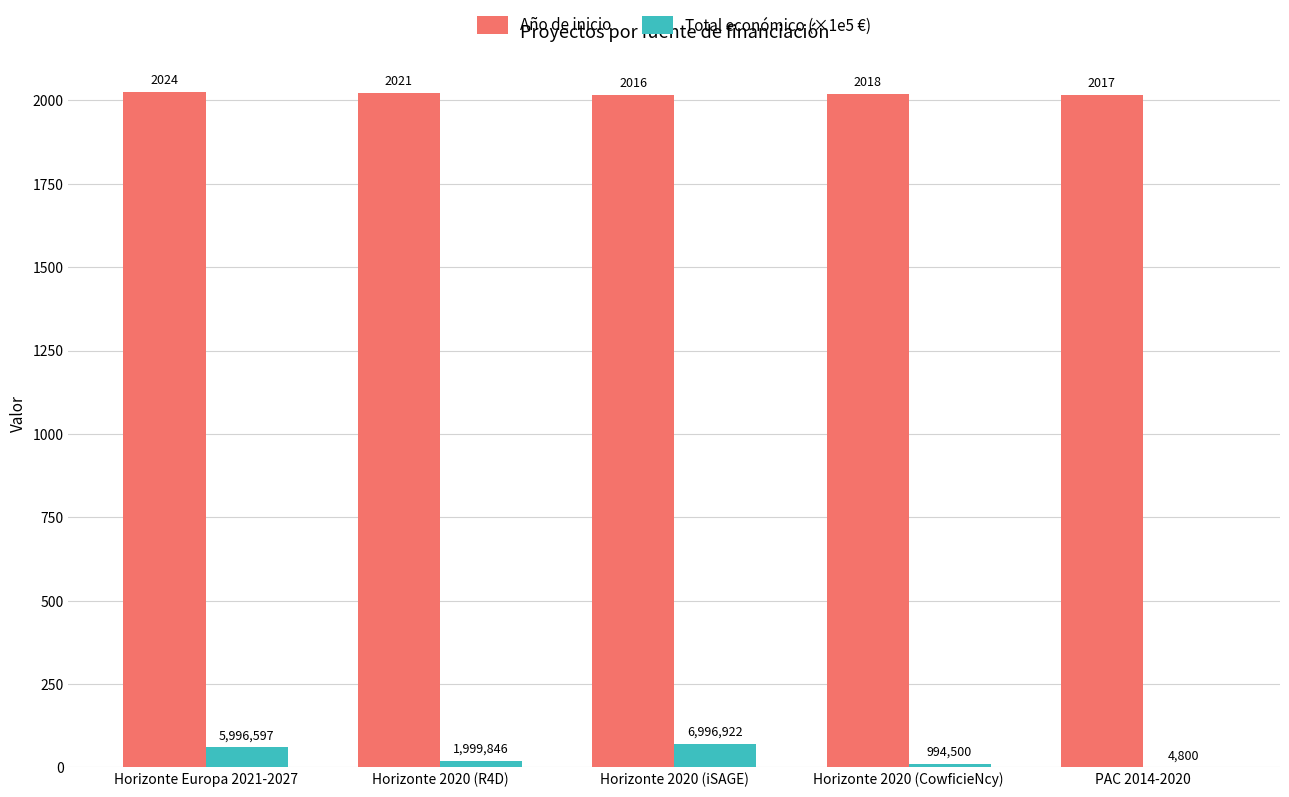

What is the highest value of the Año de inicio series?

2024.0